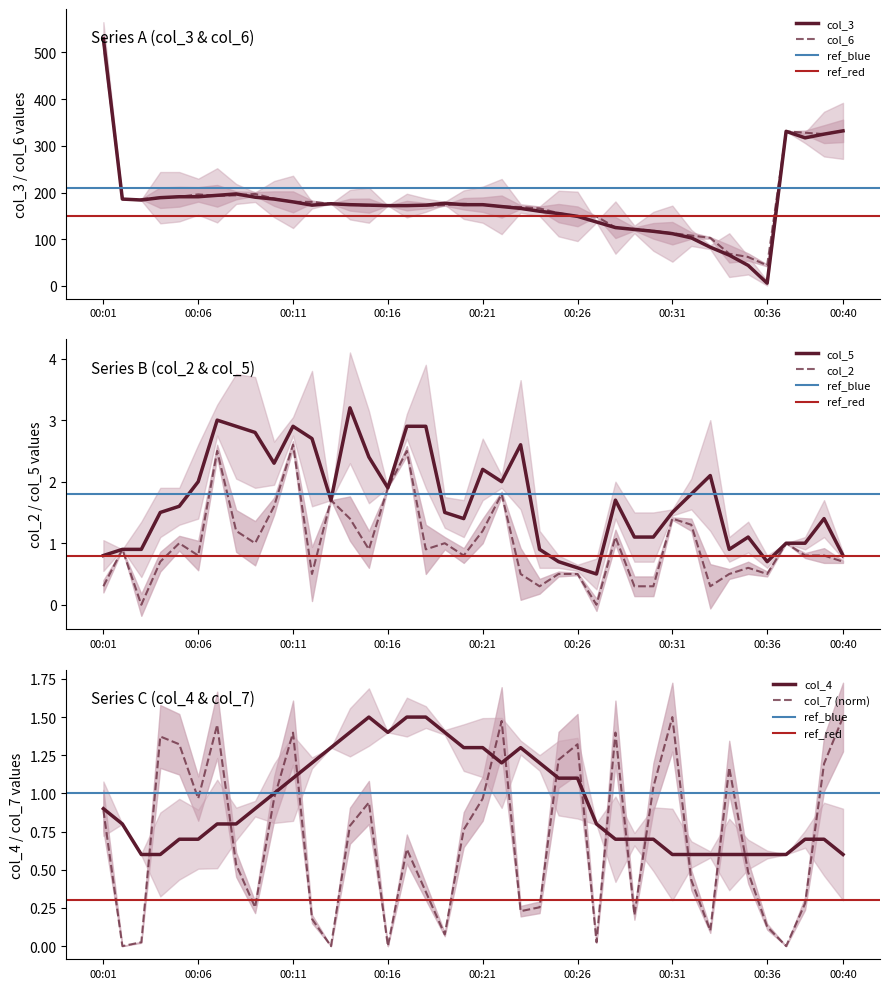

Reading right to left, what are all the values shown in this chart?

col_3: 00:40=332.0	00:39=325.0	00:38=317.0	00:37=331.0	00:36=6.0	00:35=44.0	00:34=66.0	00:33=83.0	00:32=103.0	00:31=112.0	00:30=117.0	00:29=121.0	00:28=125.0	00:27=137.0	00:26=149.0	00:25=155.0	00:24=160.0	00:23=166.0	00:22=170.0	00:21=174.0	00:20=174.0	00:19=177.0	00:18=173.0	00:17=172.0	00:16=172.0	00:15=173.0	00:14=174.0	00:13=176.0	00:12=173.0	00:11=180.0	00:10=186.0	00:09=190.0	00:08=197.0	00:07=194.0	00:06=191.0	00:05=191.0	00:04=189.0	00:03=184.0	00:02=186.0	00:01=529.0
col_6: 00:40=332.0	00:39=325.0	00:38=328.0	00:37=331.0	00:36=44.0	00:35=62.0	00:34=69.0	00:33=103.0	00:32=108.0	00:31=113.0	00:30=118.0	00:29=122.0	00:28=125.0	00:27=149.0	00:26=149.0	00:25=156.0	00:24=166.0	00:23=169.0	00:22=170.0	00:21=174.0	00:20=176.0	00:19=173.0	00:18=172.0	00:17=172.0	00:16=172.0	00:15=172.0	00:14=174.0	00:13=176.0	00:12=180.0	00:11=180.0	00:10=187.0	00:09=197.0	00:08=194.0	00:07=193.0	00:06=196.0	00:05=191.0	00:04=189.0	00:03=186.0	00:02=186.0	00:01=523.0
col_2: 00:40=0.7	00:39=0.8	00:38=0.8	00:37=1.0	00:36=0.5	00:35=0.6	00:34=0.5	00:33=0.3	00:32=1.3	00:31=1.4	00:30=0.3	00:29=0.3	00:28=1.1	00:27=0.0	00:26=0.5	00:25=0.5	00:24=0.3	00:23=0.5	00:22=1.8	00:21=1.2	00:20=0.8	00:19=1.0	00:18=0.9	00:17=2.5	00:16=1.9	00:15=0.9	00:14=1.4	00:13=1.7	00:12=0.5	00:11=2.6	00:10=1.6	00:09=1.0	00:08=1.2	00:07=2.5	00:06=0.8	00:05=1.0	00:04=0.7	00:03=0.0	00:02=0.9	00:01=0.3
col_4: 00:40=0.6	00:39=0.7	00:38=0.7	00:37=0.6	00:36=0.6	00:35=0.6	00:34=0.6	00:33=0.6	00:32=0.6	00:31=0.6	00:30=0.7	00:29=0.7	00:28=0.7	00:27=0.8	00:26=1.1	00:25=1.1	00:24=1.2	00:23=1.3	00:22=1.2	00:21=1.3	00:20=1.3	00:19=1.4	00:18=1.5	00:17=1.5	00:16=1.4	00:15=1.5	00:14=1.4	00:13=1.3	00:12=1.2	00:11=1.1	00:10=1.0	00:09=0.9	00:08=0.8	00:07=0.8	00:06=0.7	00:05=0.7	00:04=0.6	00:03=0.6	00:02=0.8	00:01=0.9
col_5: 00:40=0.8	00:39=1.4	00:38=1.0	00:37=1.0	00:36=0.7	00:35=1.1	00:34=0.9	00:33=2.1	00:32=1.8	00:31=1.5	00:30=1.1	00:29=1.1	00:28=1.7	00:27=0.5	00:26=0.6	00:25=0.7	00:24=0.9	00:23=2.6	00:22=2.0	00:21=2.2	00:20=1.4	00:19=1.5	00:18=2.9	00:17=2.9	00:16=1.9	00:15=2.4	00:14=3.2	00:13=1.7	00:12=2.7	00:11=2.9	00:10=2.3	00:09=2.8	00:08=2.9	00:07=3.0	00:06=2.0	00:05=1.6	00:04=1.5	00:03=0.9	00:02=0.9	00:01=0.8
col_7: 00:40=1.5	00:39=1.2	00:38=0.3	00:37=0.0	00:36=0.1	00:35=0.5	00:34=1.2	00:33=0.1	00:32=0.4	00:31=1.5	00:30=1.0	00:29=0.2	00:28=1.4	00:27=0.0	00:26=1.3	00:25=1.2	00:24=0.3	00:23=0.2	00:22=1.5	00:21=1.0	00:20=0.8	00:19=0.1	00:18=0.4	00:17=0.6	00:16=0.0	00:15=0.9	00:14=0.8	00:13=0.0	00:12=0.2	00:11=1.4	00:10=1.0	00:09=0.3	00:08=0.5	00:07=1.4	00:06=1.0	00:05=1.3	00:04=1.4	00:03=0.0	00:02=0.0	00:01=0.9